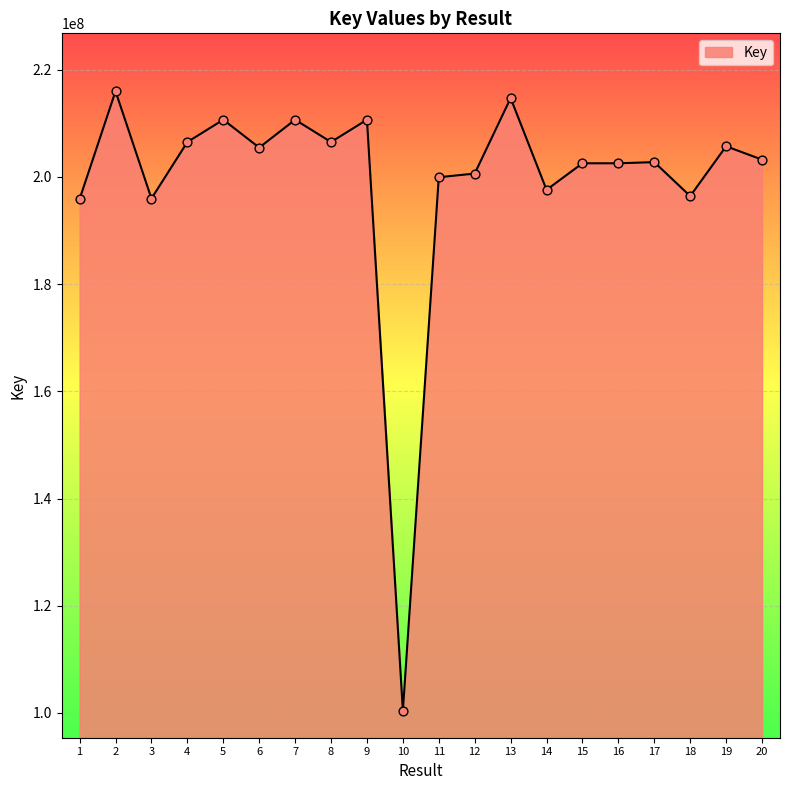

Between 8 and 7, which is larger?

7